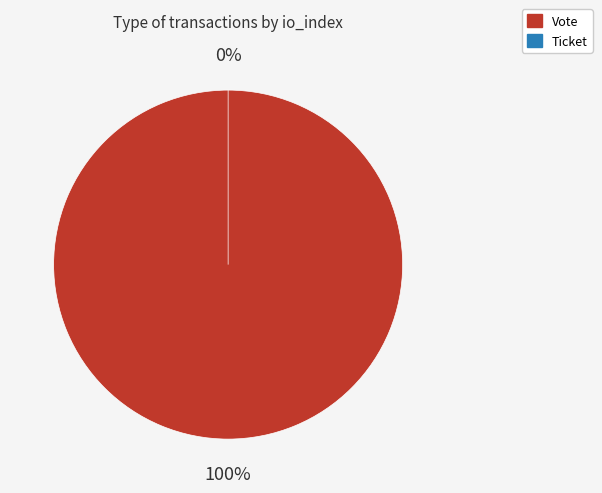

To the nearest percent, what is the difference between the largest and smallest slice percentages?

100%